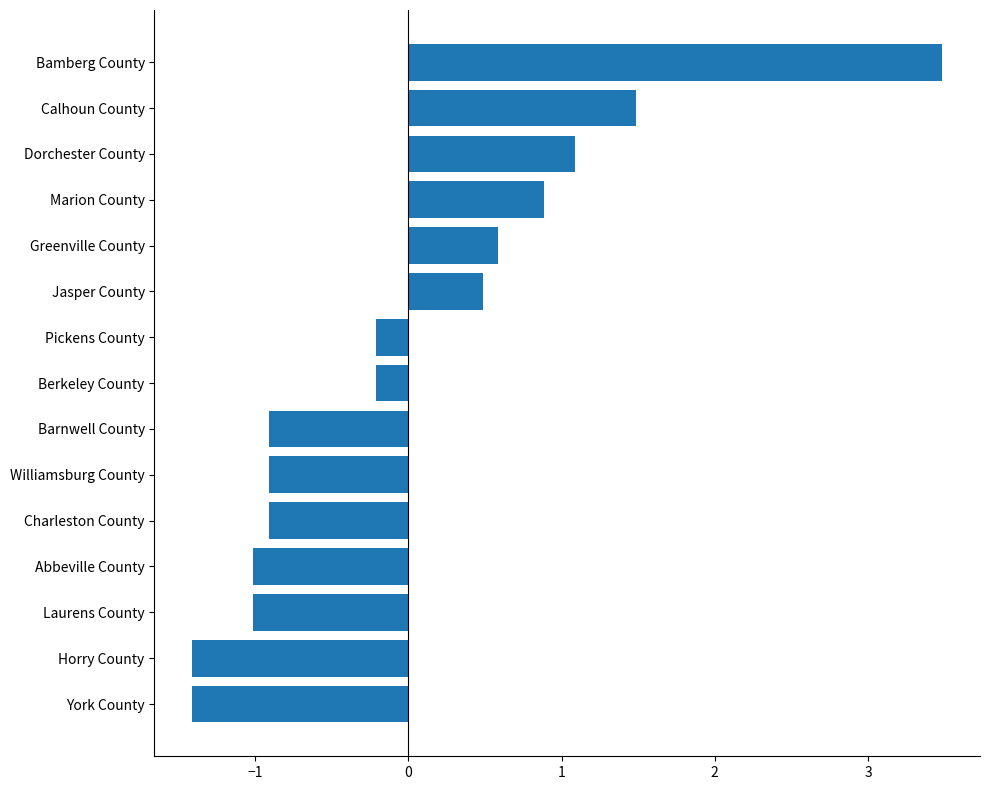

Reading top to bottom, transcribe all the data shown in this chart.

Bamberg County=3.5	Calhoun County=1.5	Dorchester County=1.1	Marion County=0.9	Greenville County=0.6	Jasper County=0.5	Pickens County=-0.2	Berkeley County=-0.2	Barnwell County=-0.9	Williamsburg County=-0.9	Charleston County=-0.9	Abbeville County=-1.0	Laurens County=-1.0	Horry County=-1.4	York County=-1.4